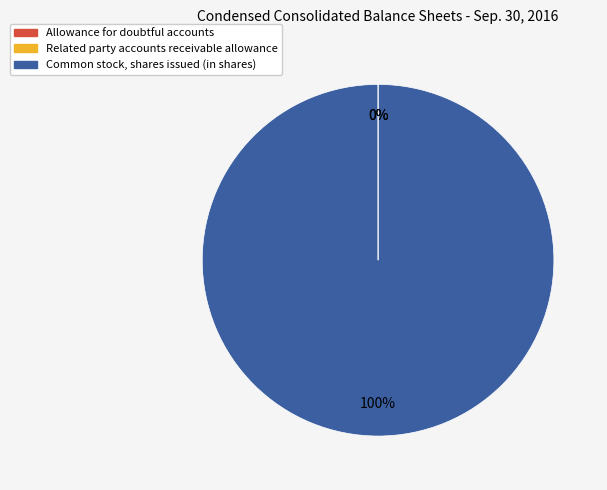

To the nearest percent, what is the average slice percentage?

33%